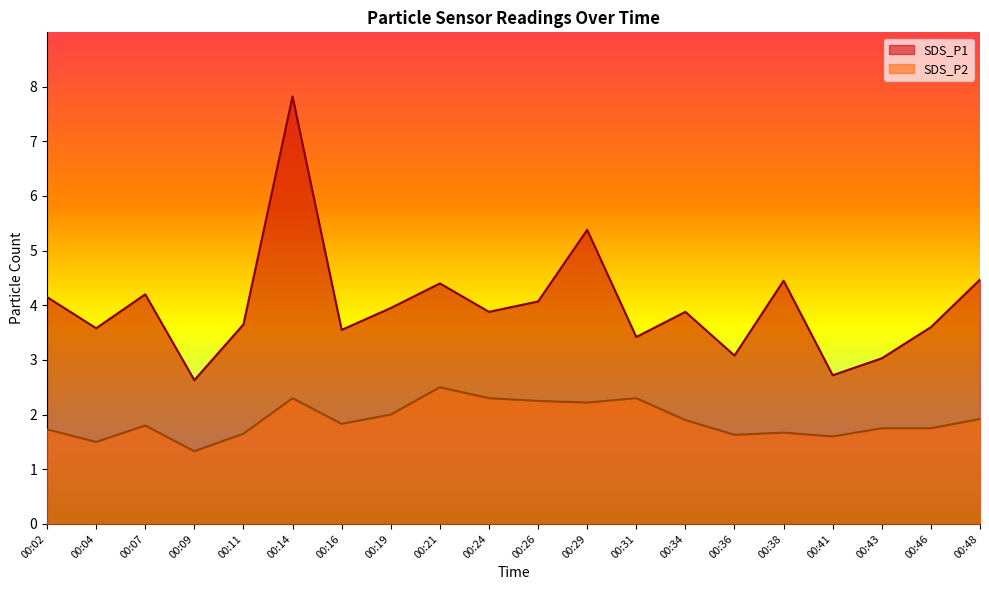

What are all the series names shown in the legend?

SDS_P1, SDS_P2